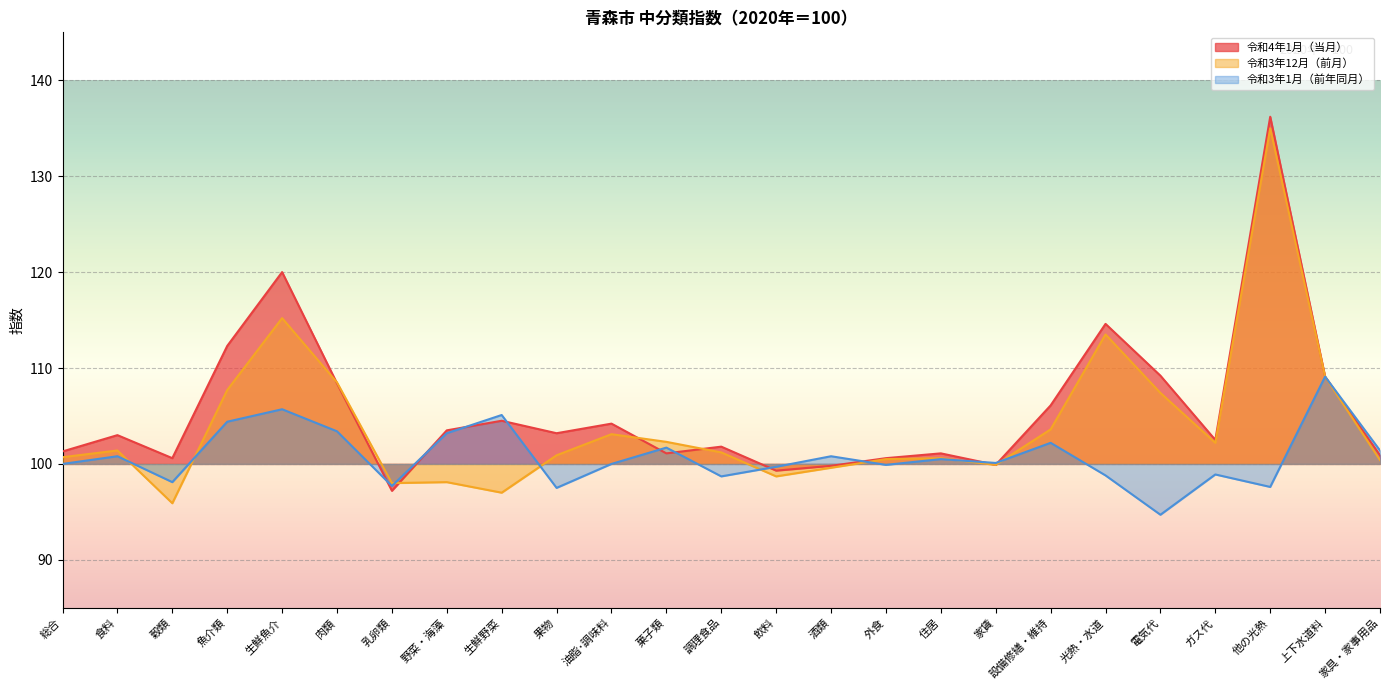

What is the difference between the highest and lowest values at 住居?

0.6